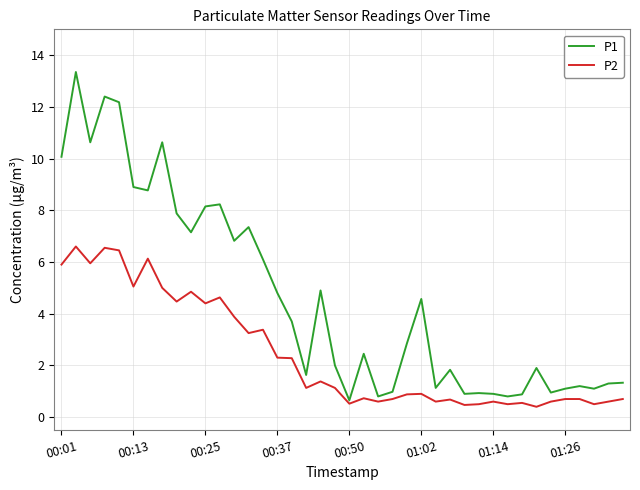

True or false: P2 and P1 cross at least once.

False